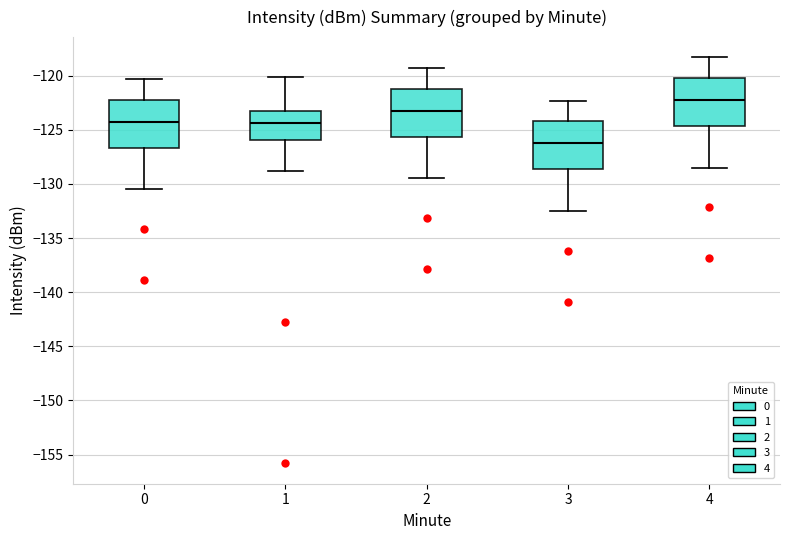

Where does the median line of the box at x = 4 sit on the y-axis? The values are not printed on the chart, so give them approximately, as read against the axis.

-122.0